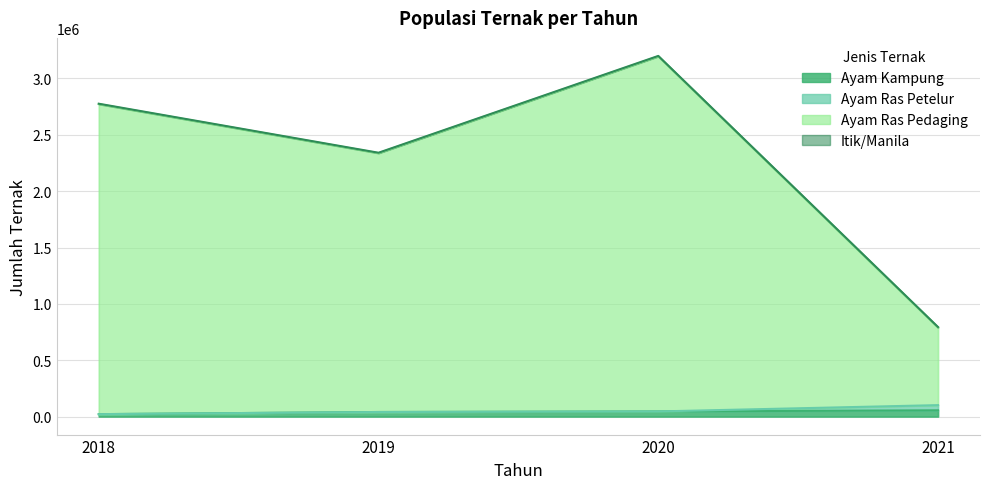

What is the maximum value shown in the chart?

3196719